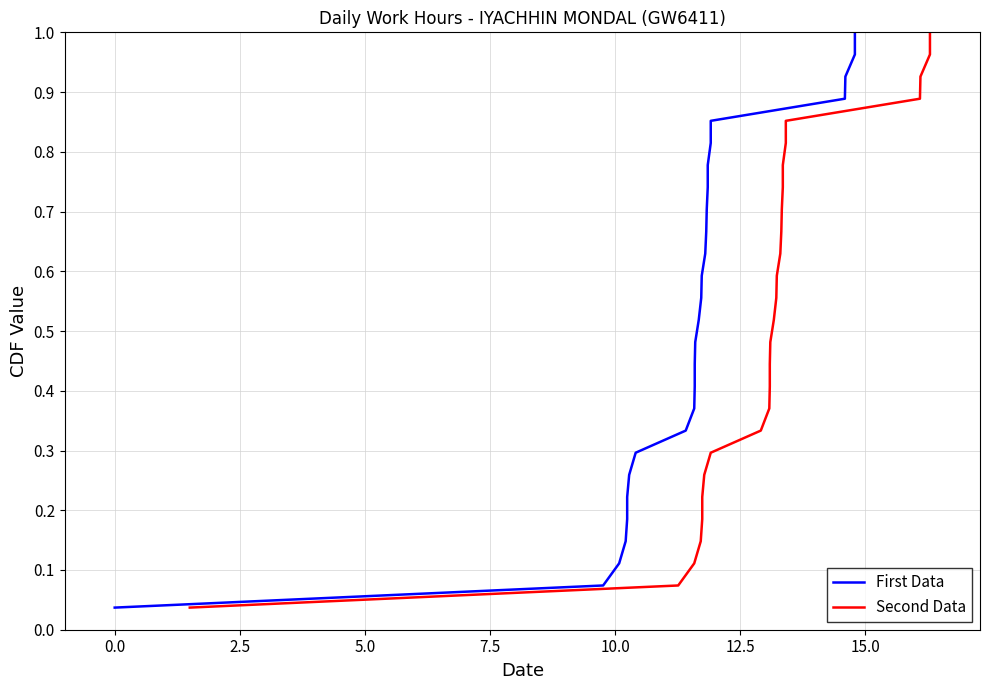

What is the greatest value displayed?

1.0